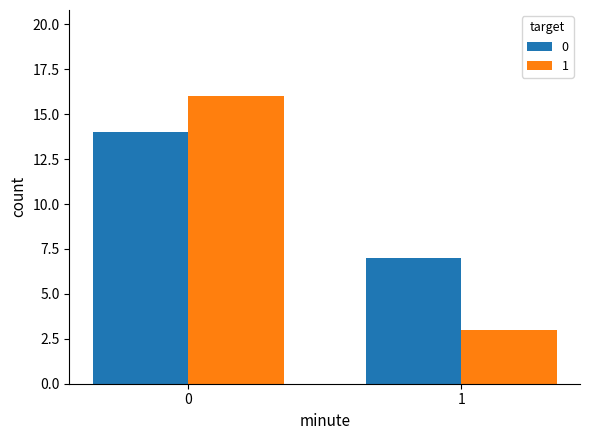

True or false: 1 has a value of 22 at 0.

False